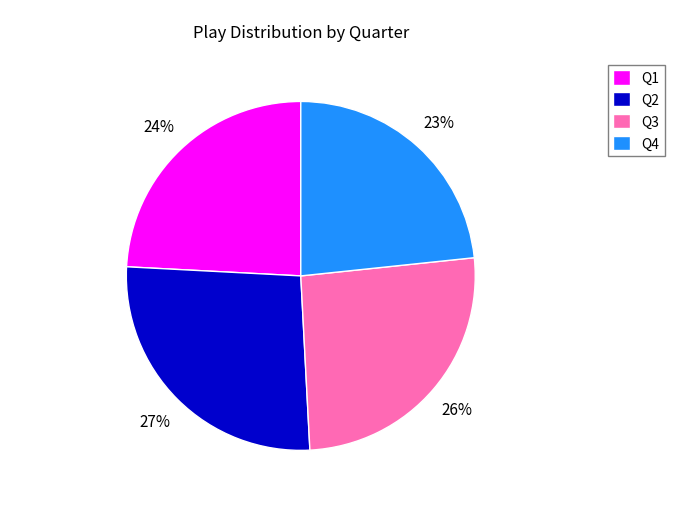

What percentage is the Q4 slice, to the nearest percent?

23%